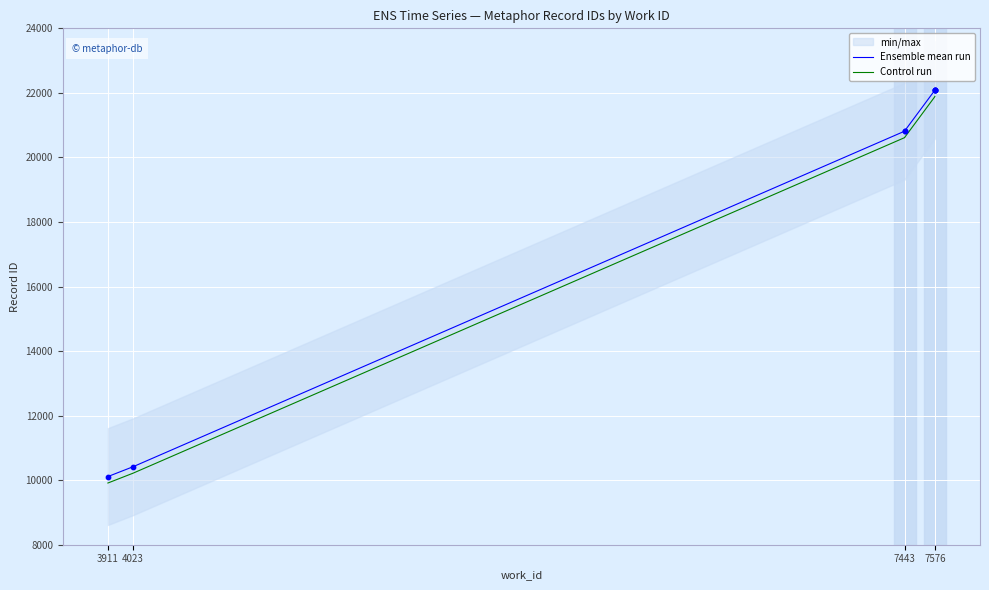

Which series has the largest total across all categories?

Ensemble mean run